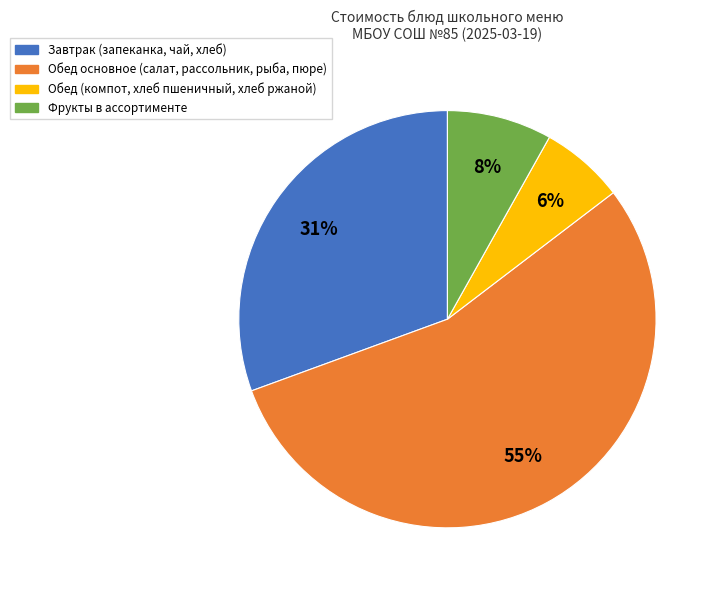

Is there any slice that represents more than half of the pie?

Yes